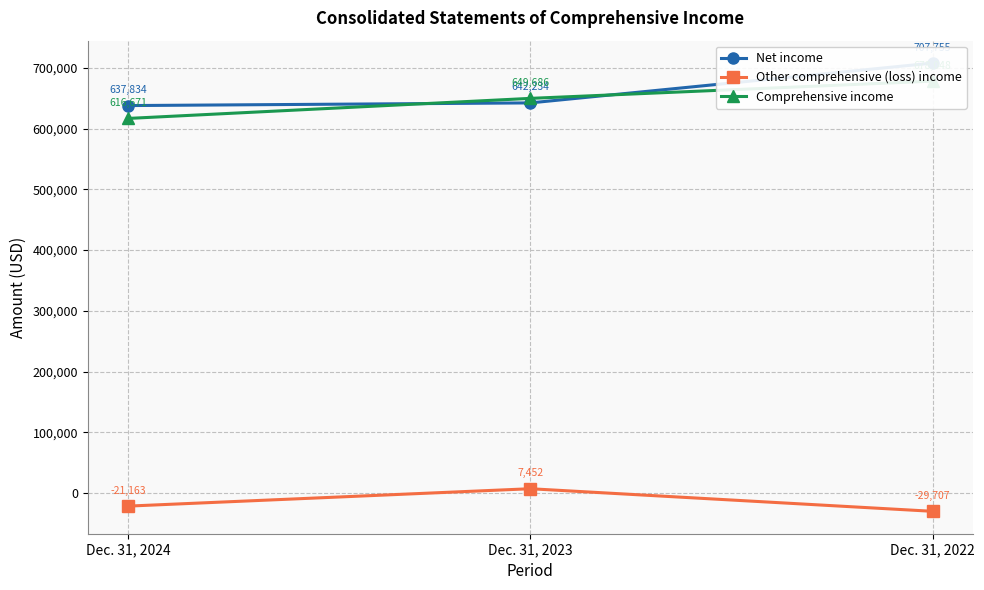

Which series has the largest total across all categories?

Net income